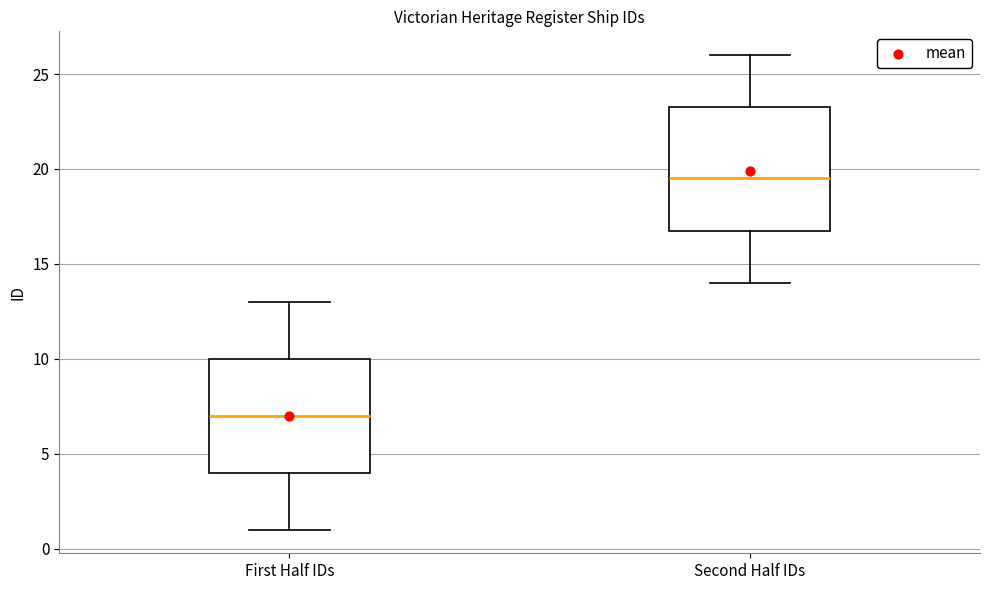

Where is the lower edge of the box for Second Half IDs on the y-axis? The values are not printed on the chart, so give them approximately, as read against the axis.

17.0